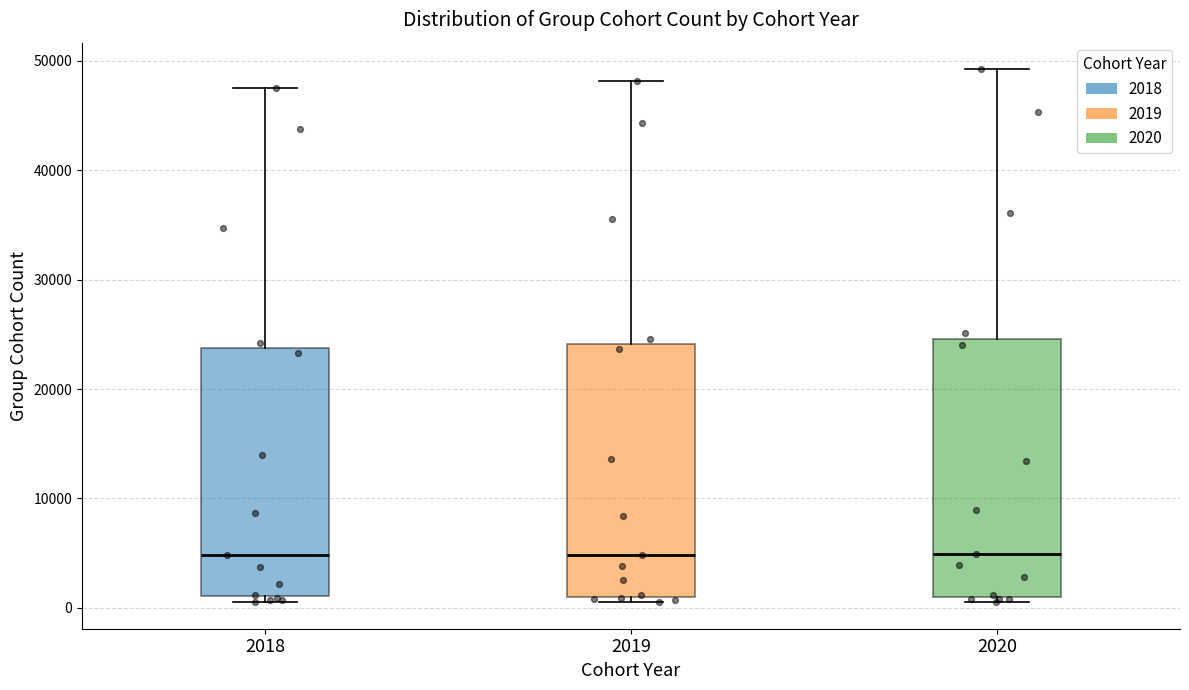

Where is the lower edge of the box at x = 2018 on the y-axis? The values are not printed on the chart, so give them approximately, as read against the axis.

1000